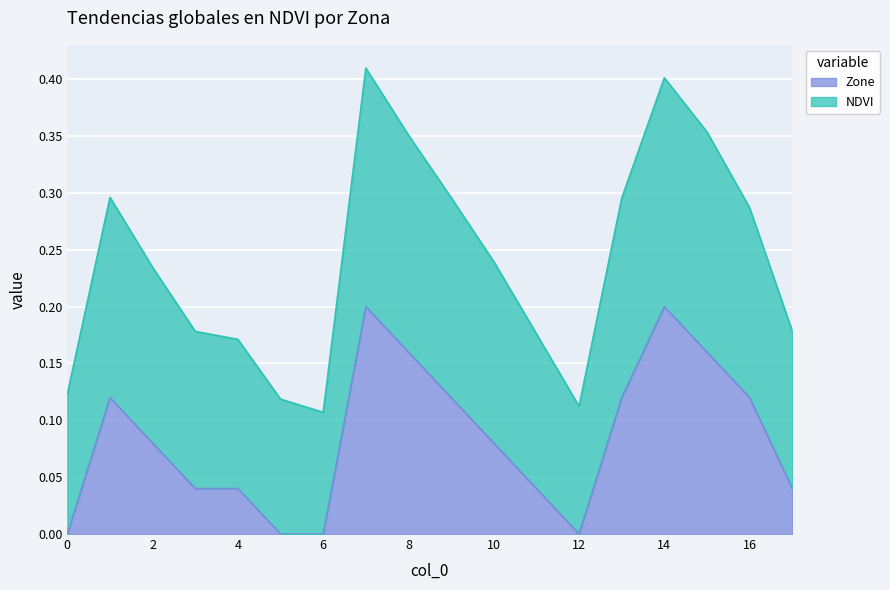

Which label corresponds to the largest value in the chart?

7